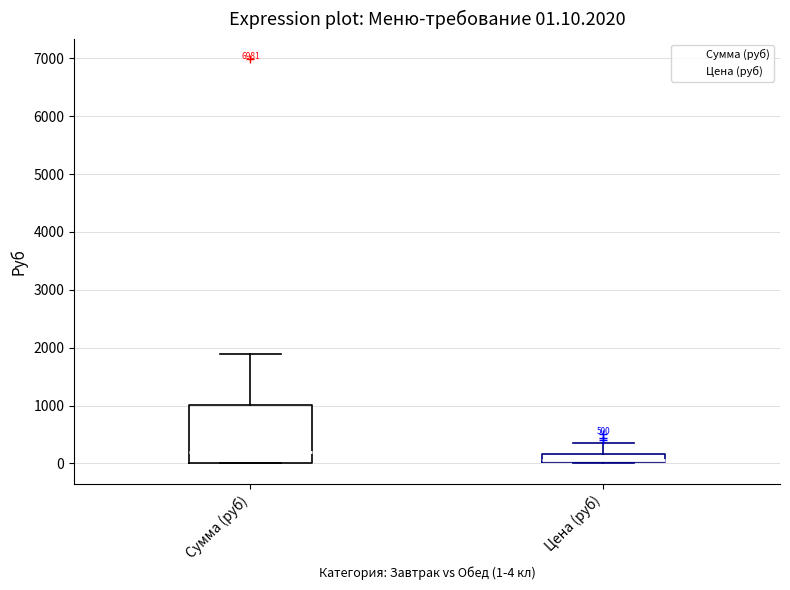

Comparing the boxes themselves (not the whiskers), which one is the tallest?

Сумма (руб)